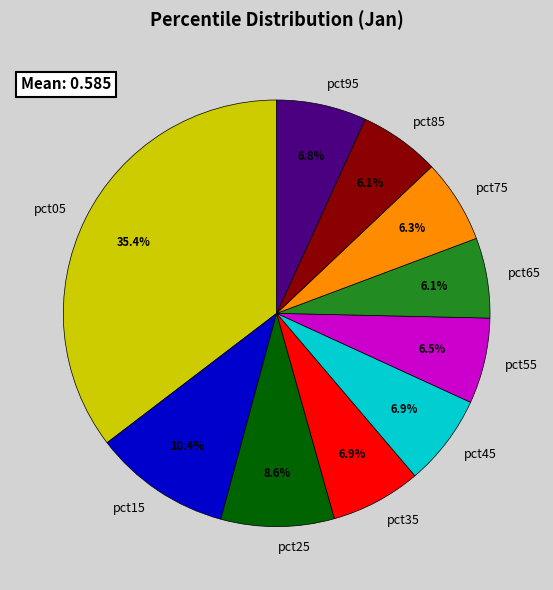

To the nearest percent, what is the difference between the pct95 and pct15 slice percentages?

4%